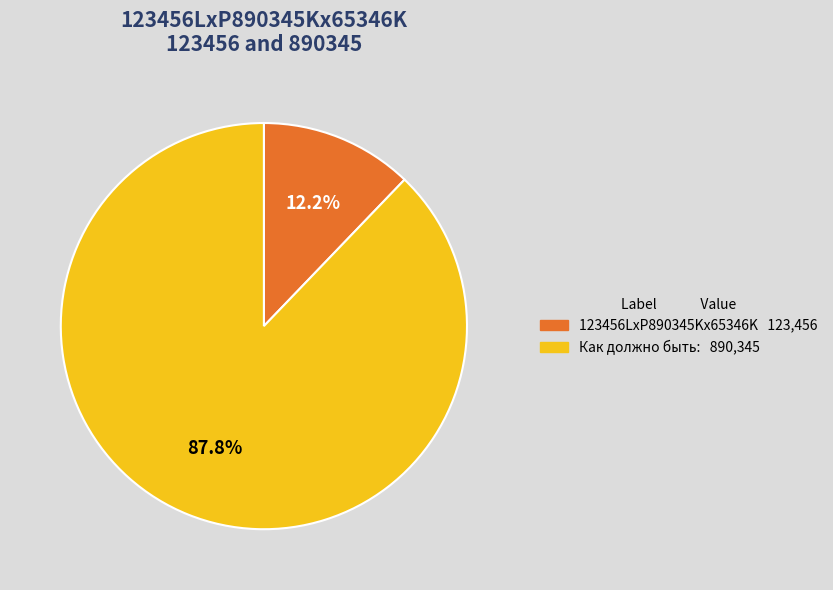

To the nearest percent, what is the difference between the 123456LxP890345Kx65346K and Как должно быть: slice percentages?

76%